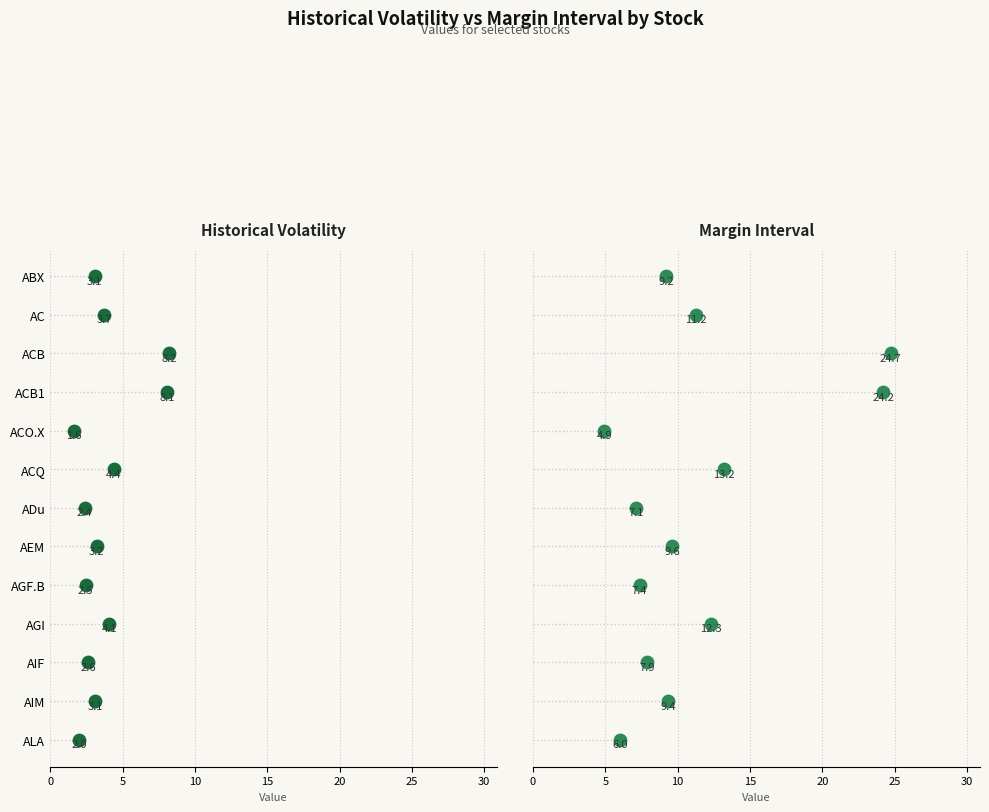

Which series has the largest total across all categories?

MarginInterval